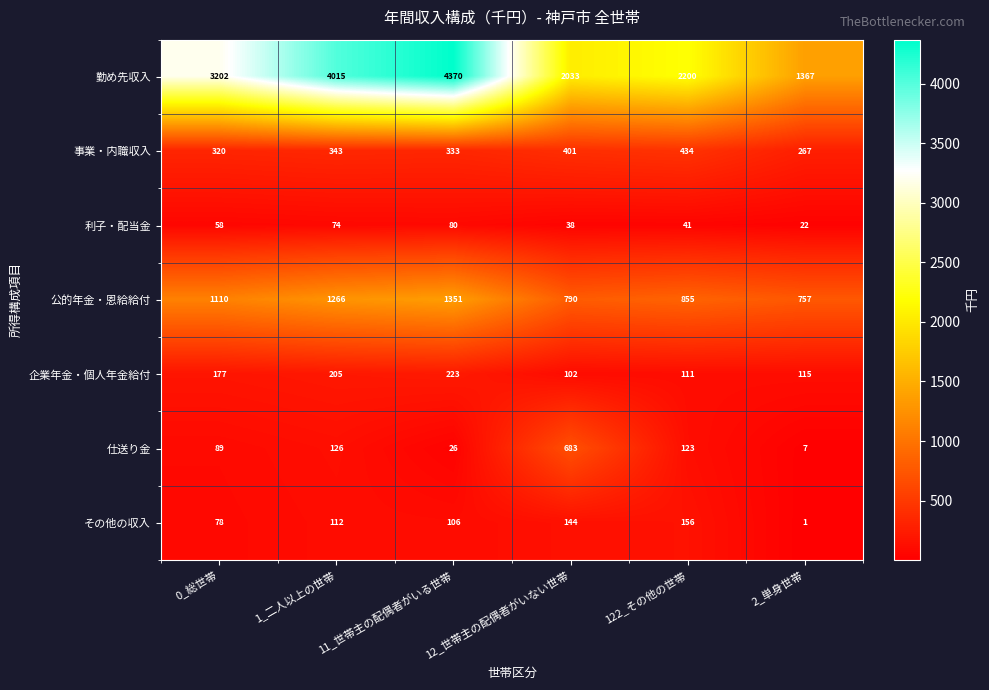

What is the difference between the その他の収入 values at 122_その他の世帯 and 12_世帯主の配偶者がいない世帯?

12